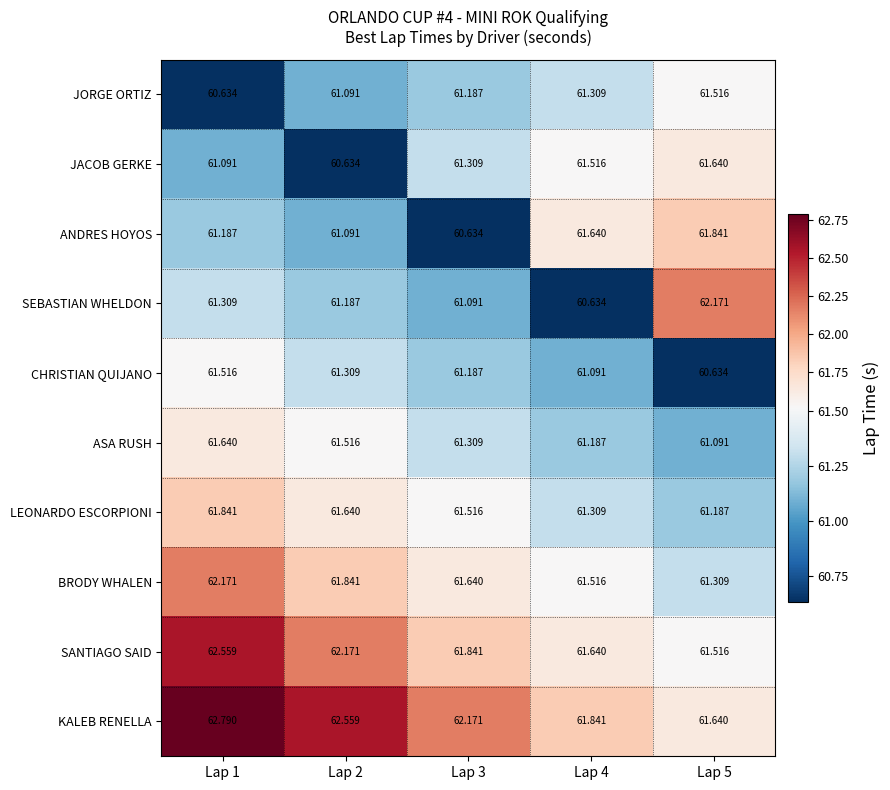

Which series has the widest spread of values?

SEBASTIAN WHELDON